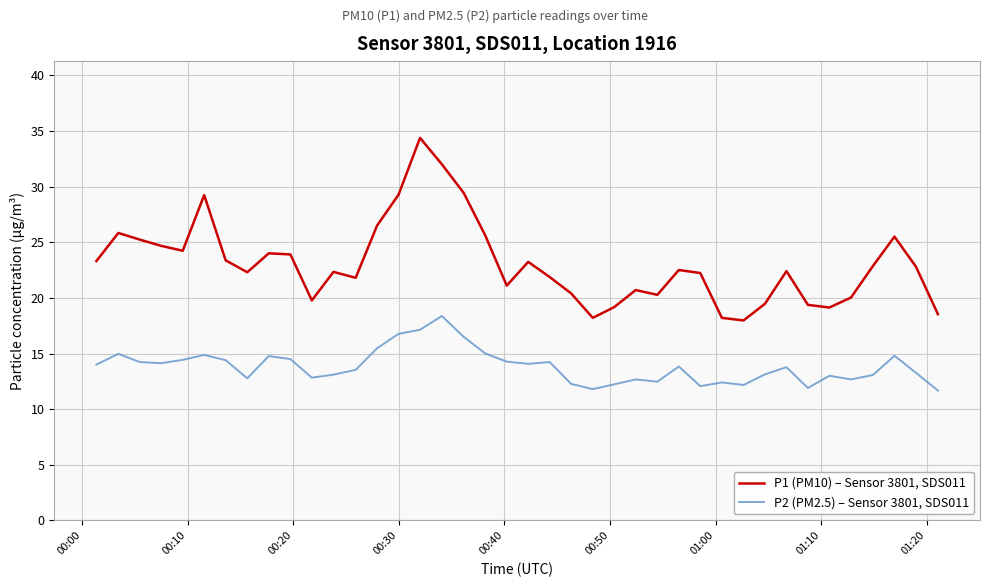

True or false: P2 (PM2.5) – Sensor 3801, SDS011 and P1 (PM10) – Sensor 3801, SDS011 intersect in this chart.

False